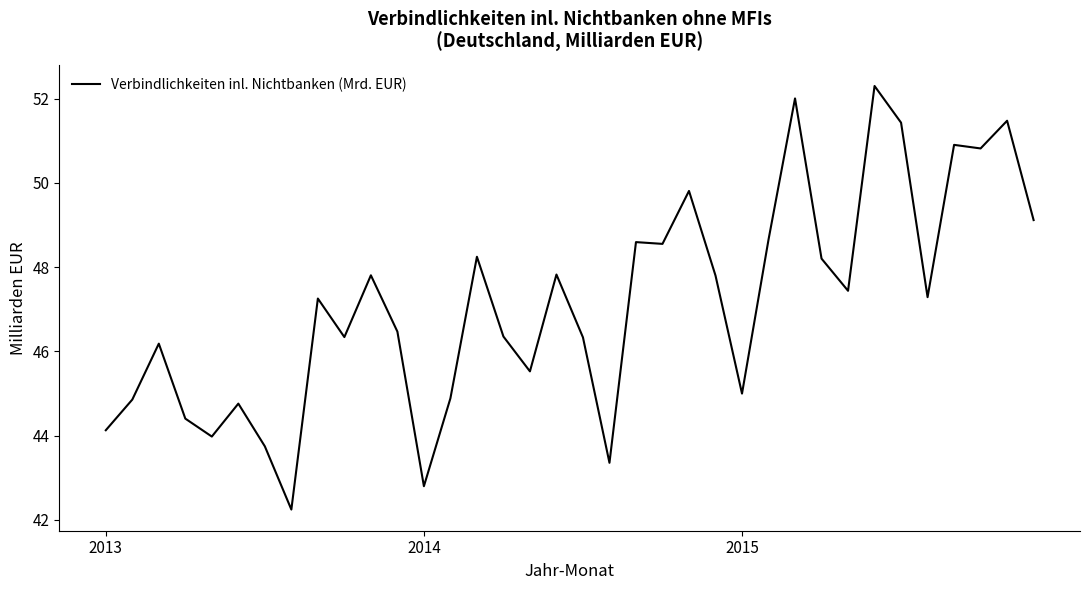

What is the difference between the maximum and minimum values?

10.1